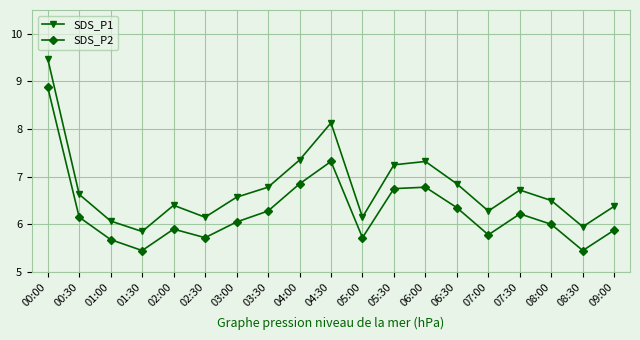

What are all the series names shown in the legend?

SDS_P1, SDS_P2